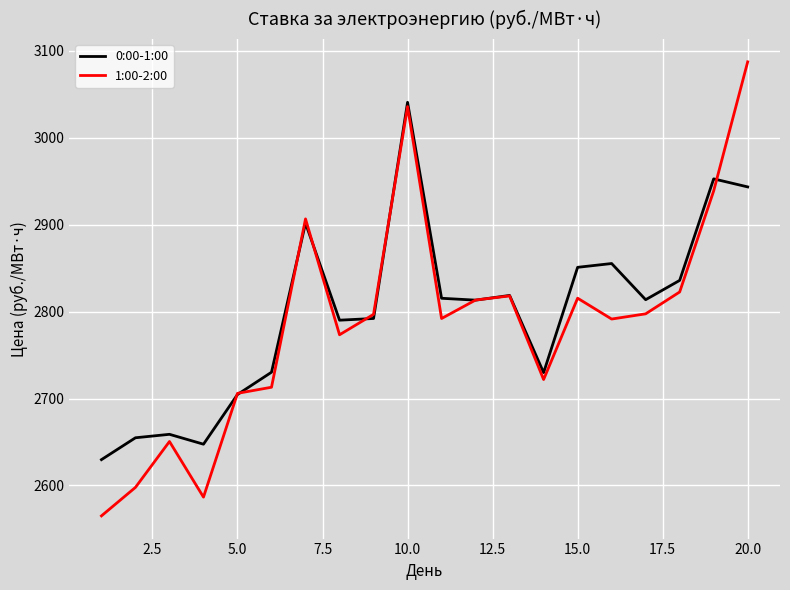

Which series has the widest spread of values?

1:00-2:00